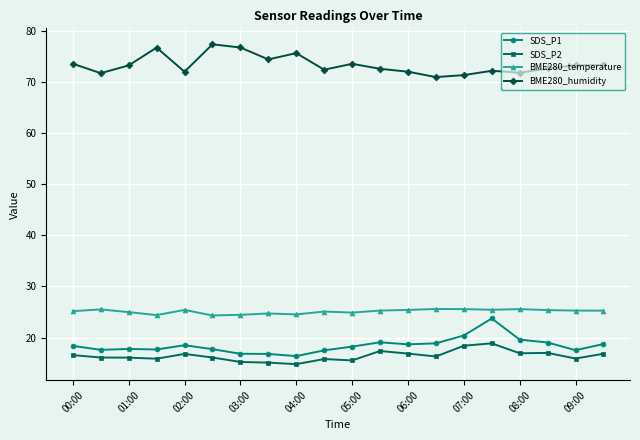

What is the sum of all SDS_P1 values?

369.0